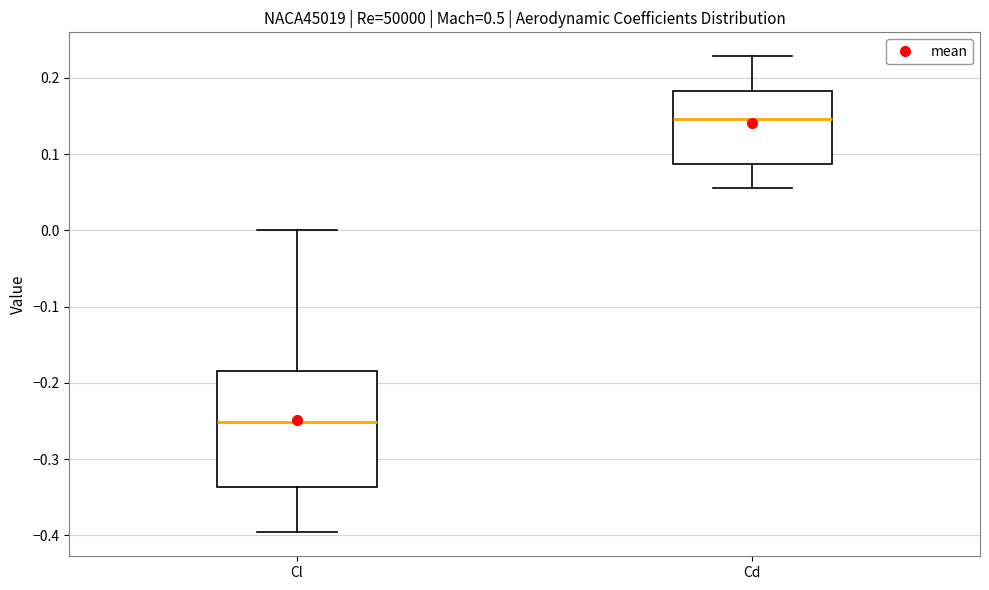

Which box is the tallest, from its lower edge to its upper edge?

Cl